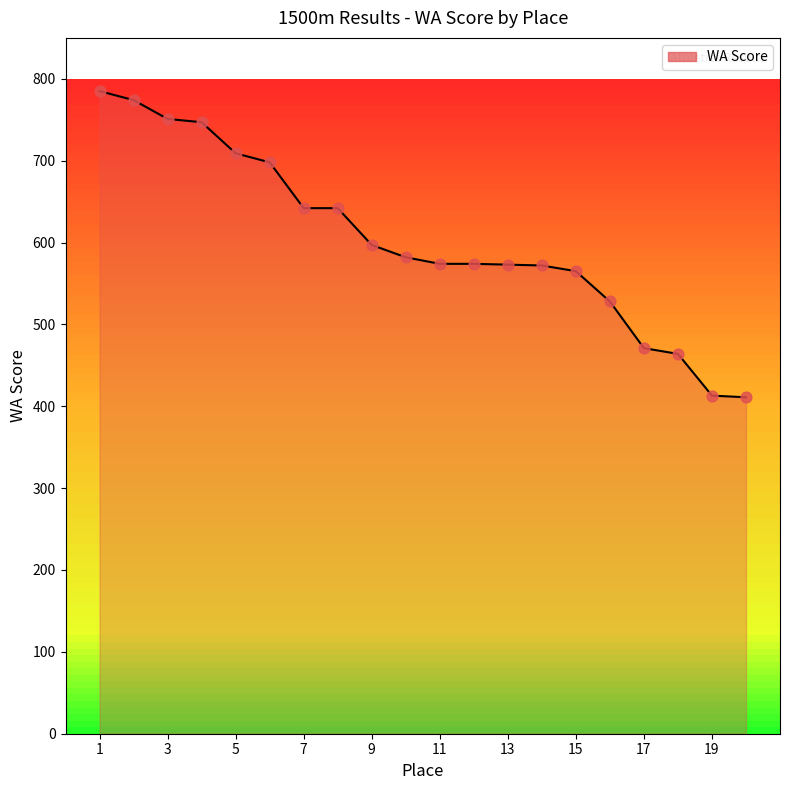

What is the greatest value displayed?

785